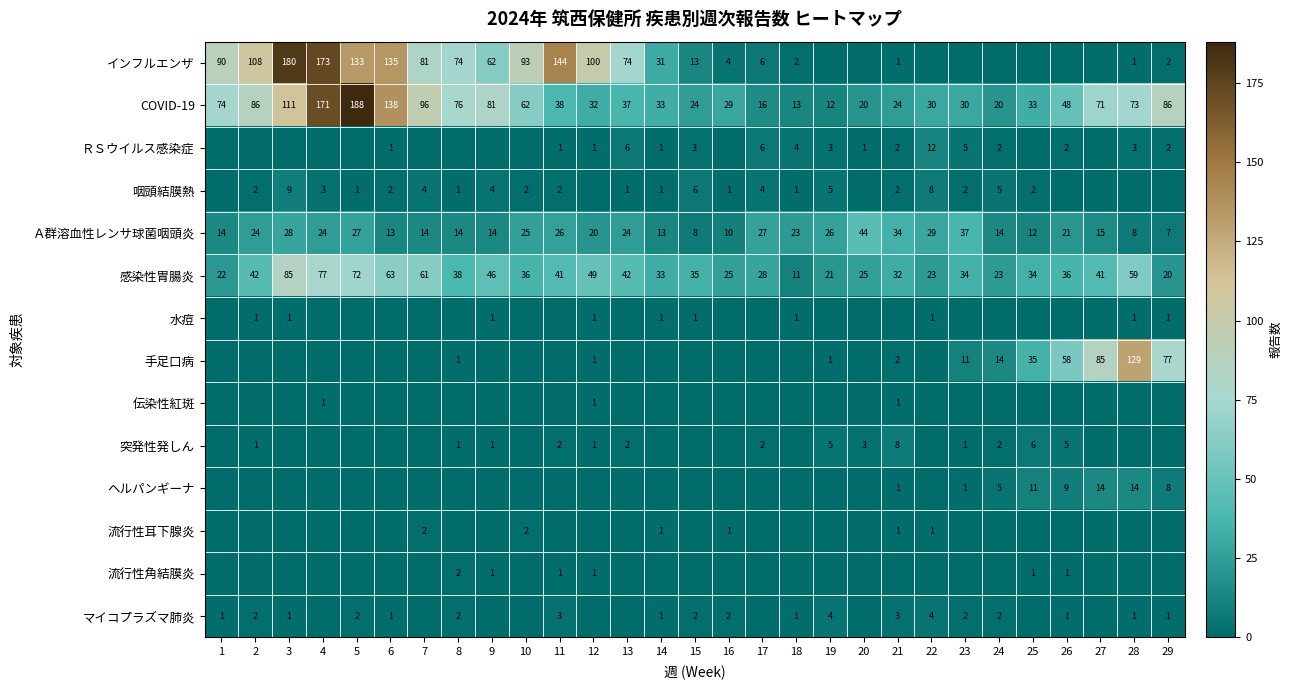

Count the number of categories in the chart.

29